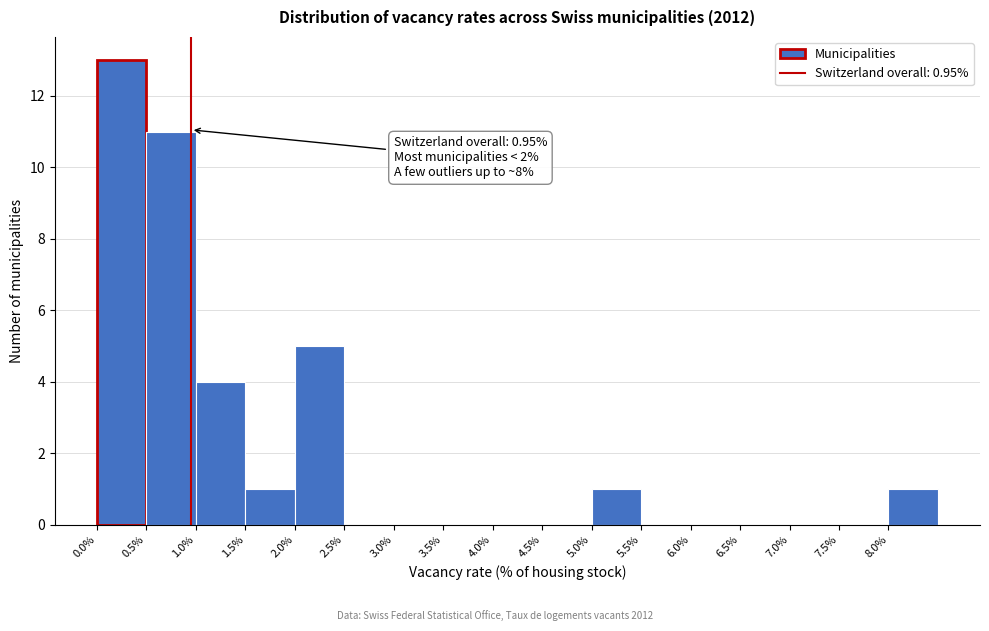

Over which range of the x-axis is the bar tallest?

0.0 to 0.5